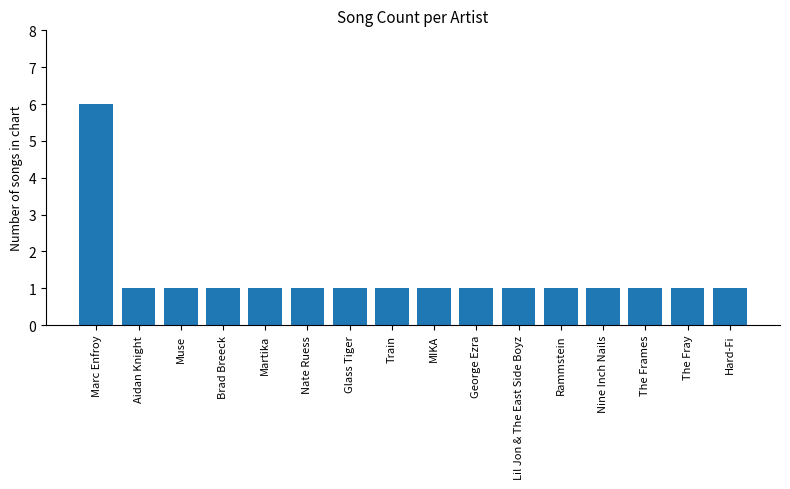

What is the smallest value displayed?

1